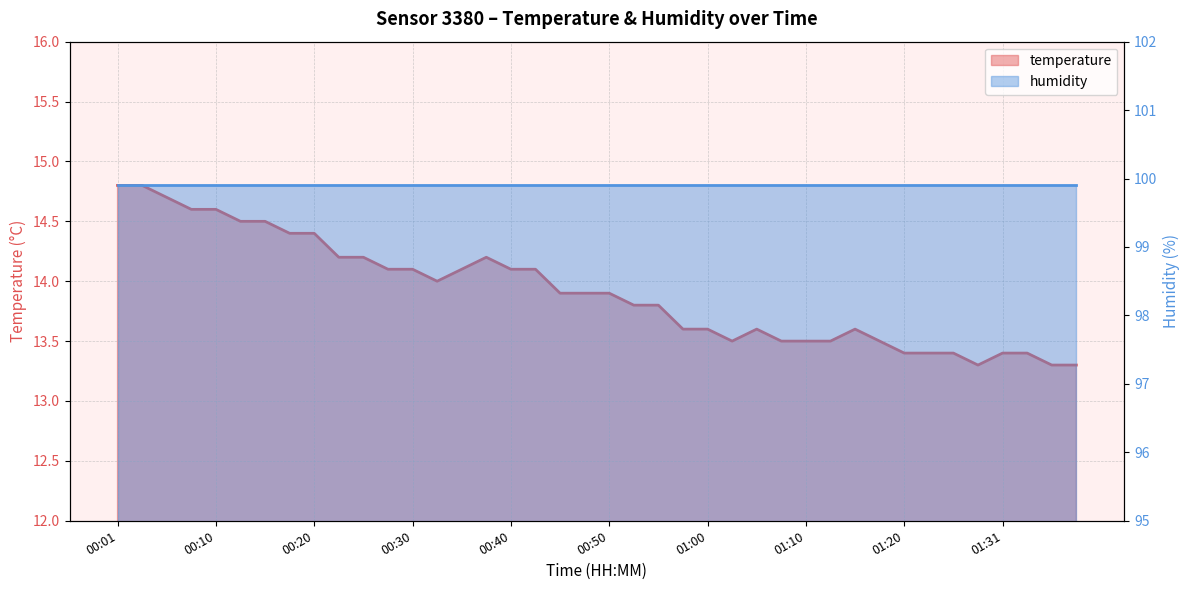

Reading left to right, transcribe all the data shown in this chart.

14.8	14.8	14.7	14.6	14.6	14.5	14.5	14.4	14.4	14.2	14.2	14.1	14.1	14.0	14.1	14.2	14.1	14.1	13.9	13.9	13.9	13.8	13.8	13.6	13.6	13.5	13.6	13.5	13.5	13.5	13.6	13.5	13.4	13.4	13.4	13.3	13.4	13.4	13.3	13.3